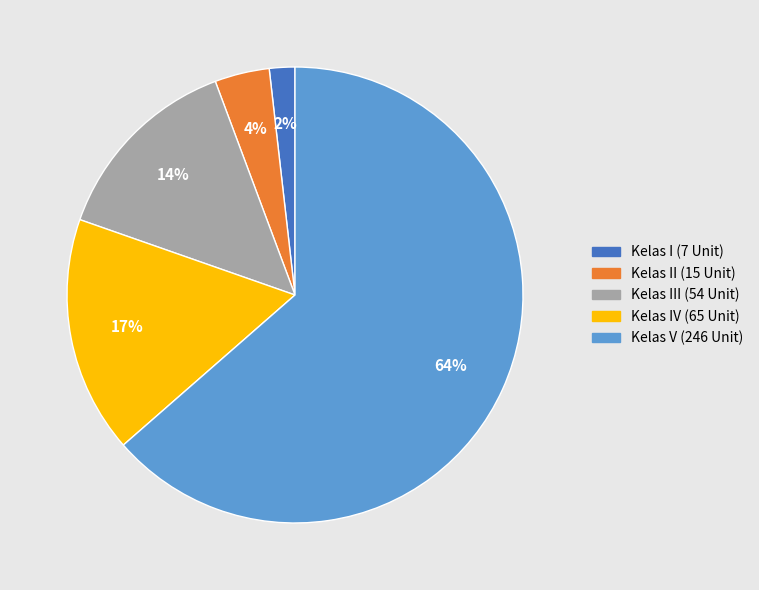

Does any single category account for the majority?

Yes